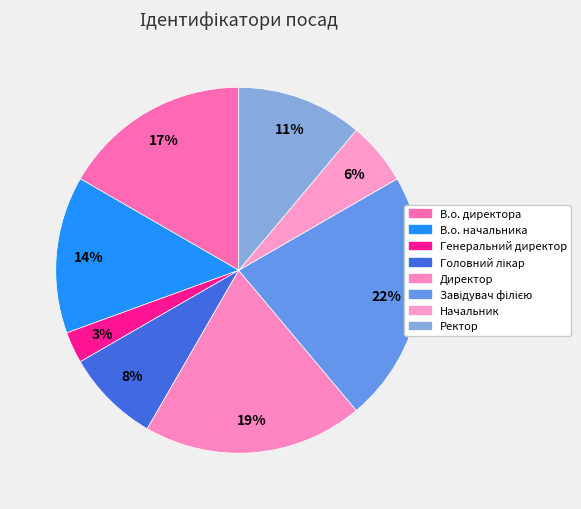

Count the number of slices in the pie.

8